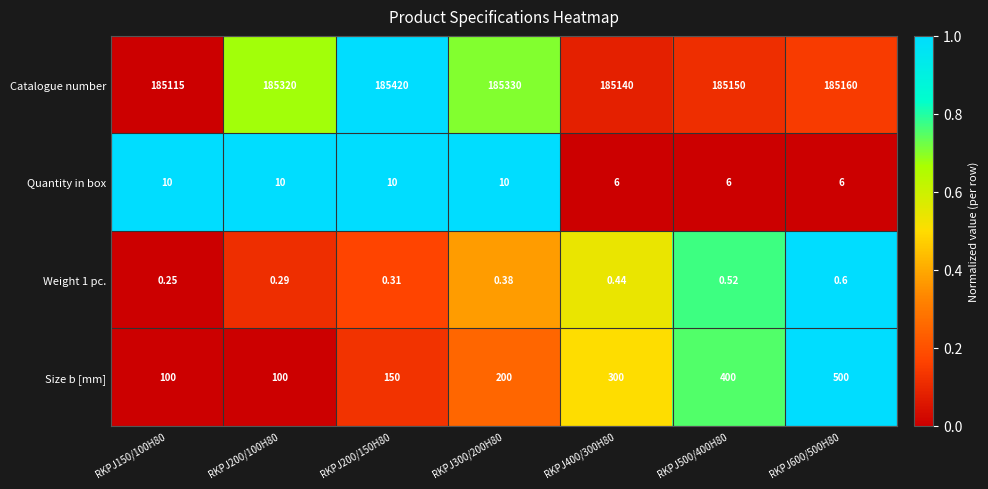

Which series changed the most between RKPJ150/100H80 and RKPJ200/150H80?

Catalogue number